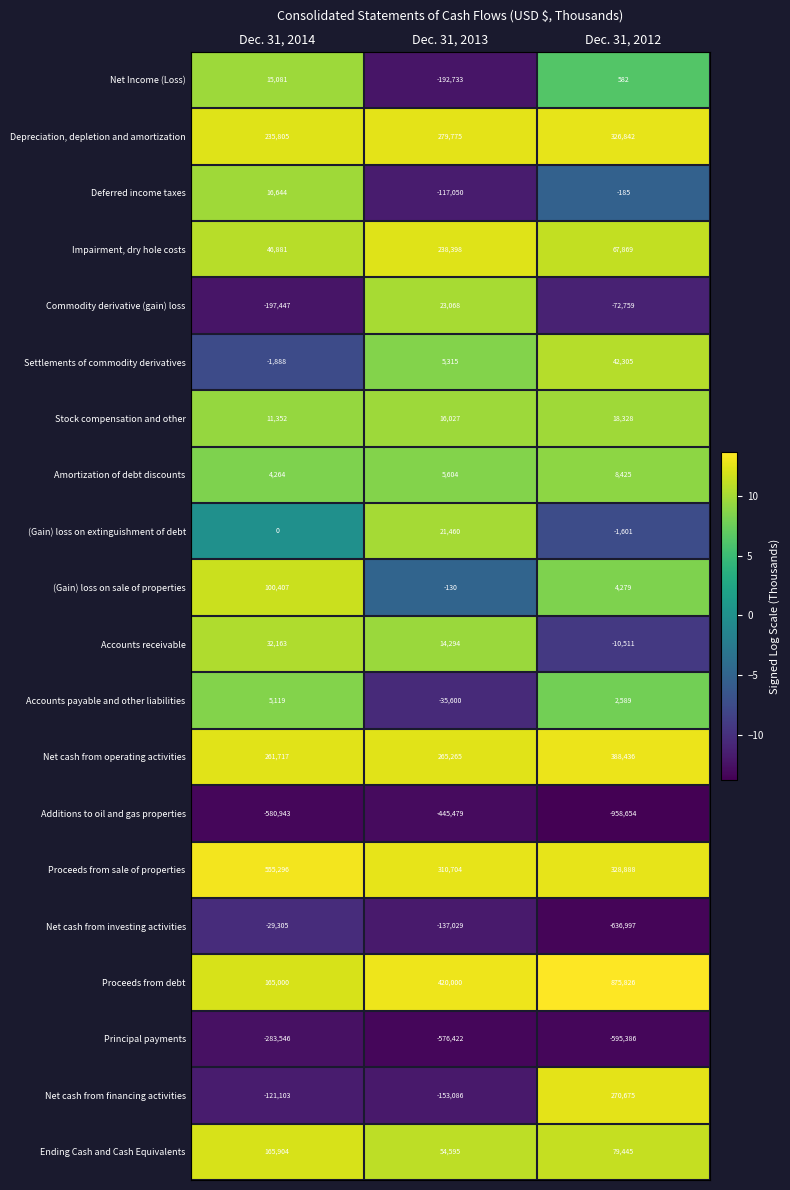

At which category does the chart reach its peak across all series?

Dec. 31, 2012